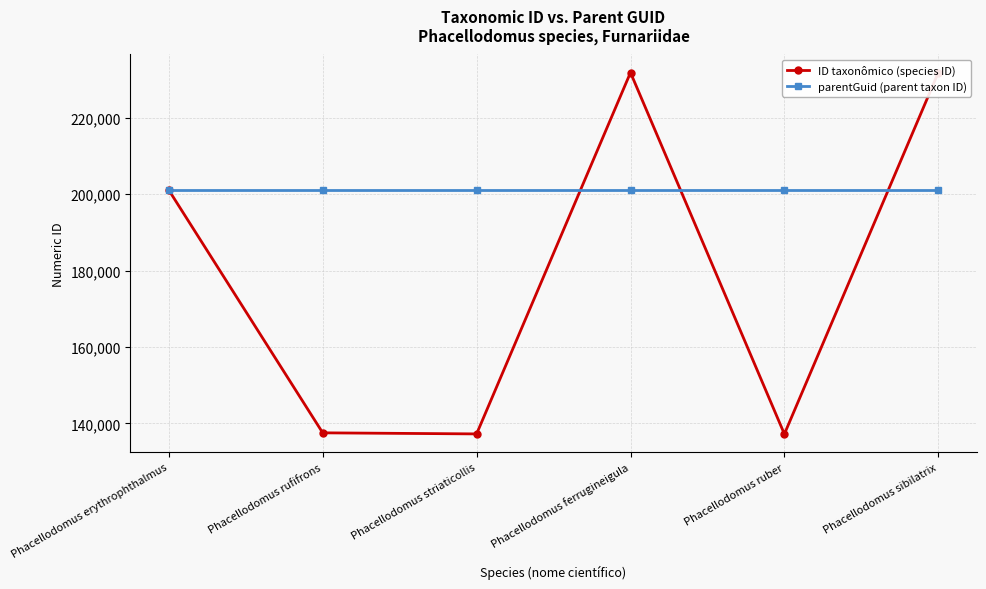

Does the chart display data point markers on the line(s)?

Yes